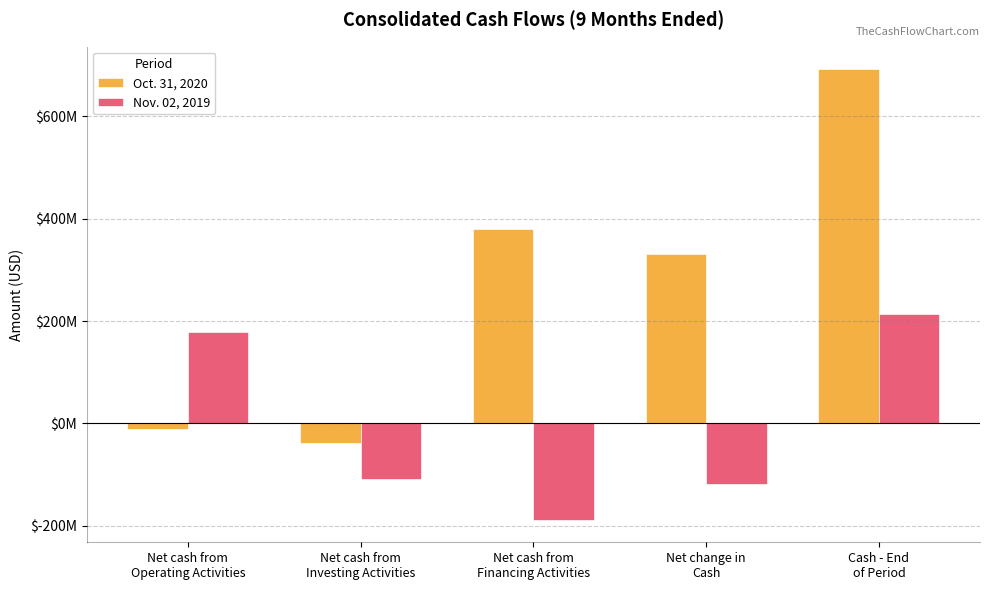

Does the chart contain any negative values?

Yes